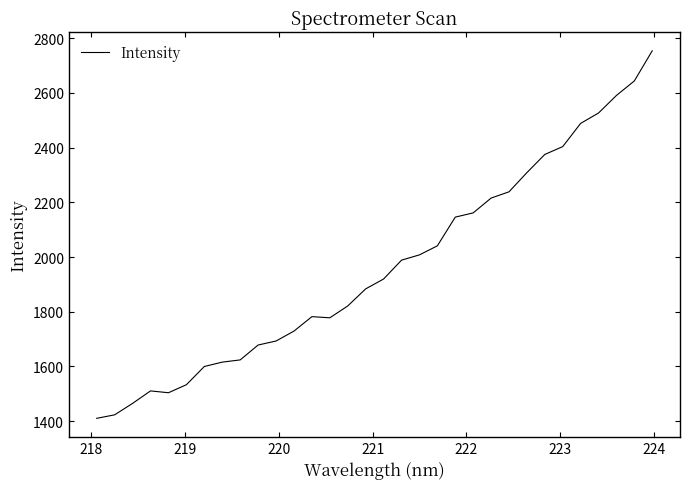

What is the greatest value displayed?

2754.3